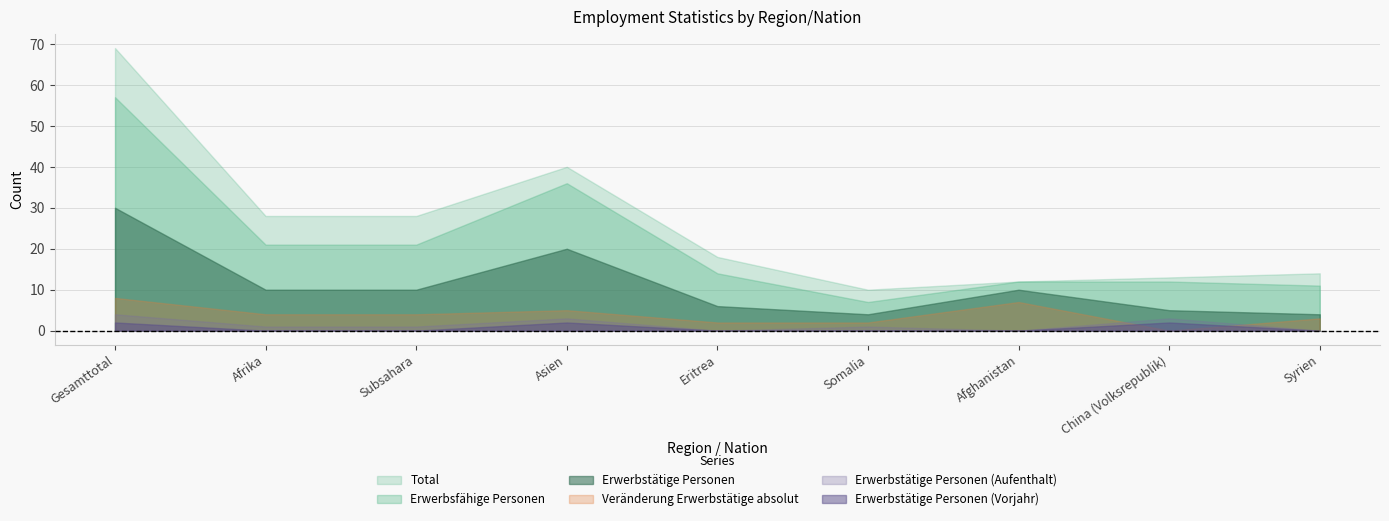

What position from the left is Eritrea?

5